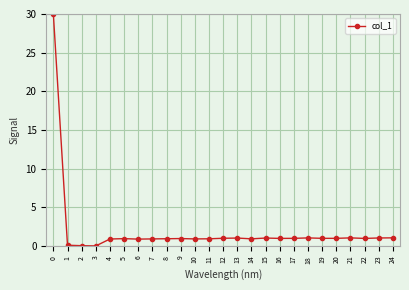

The value at 13 is 1.0. True or false?

True